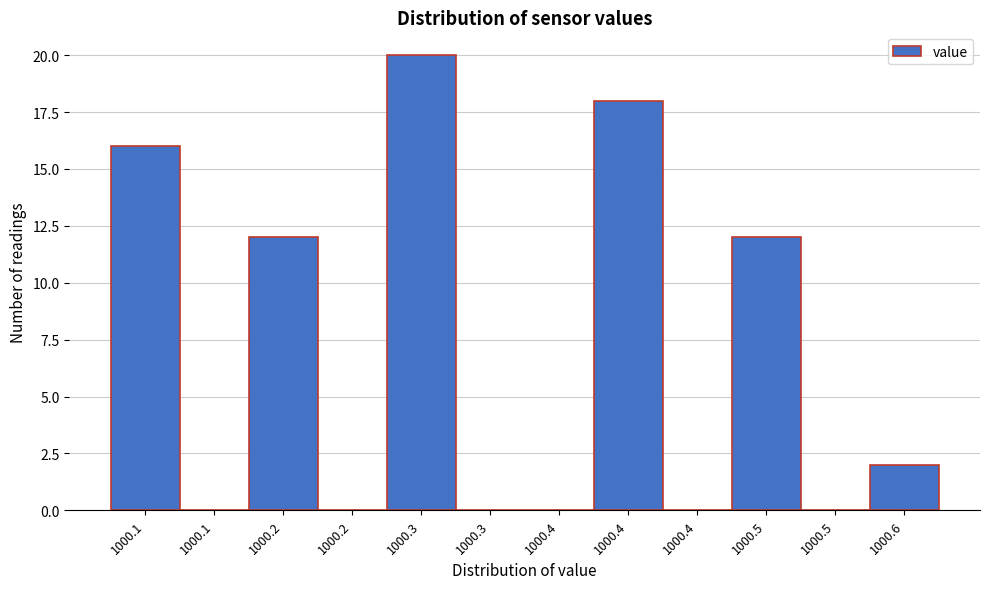

Are the bars horizontal?

No